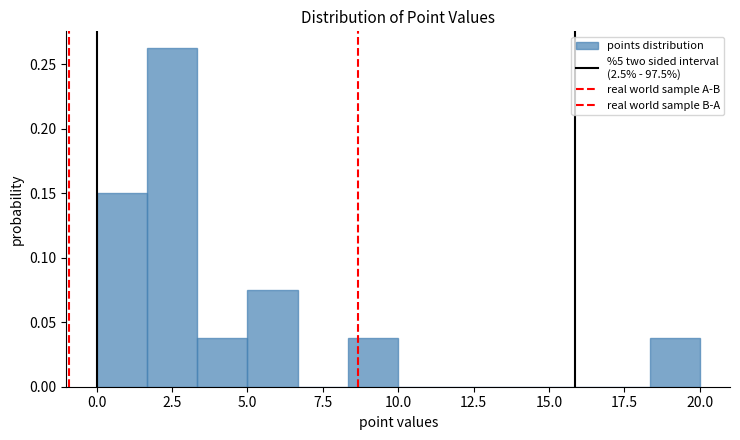

Read against the x-axis, roughly where is the centre of the tallest bar?

2.5